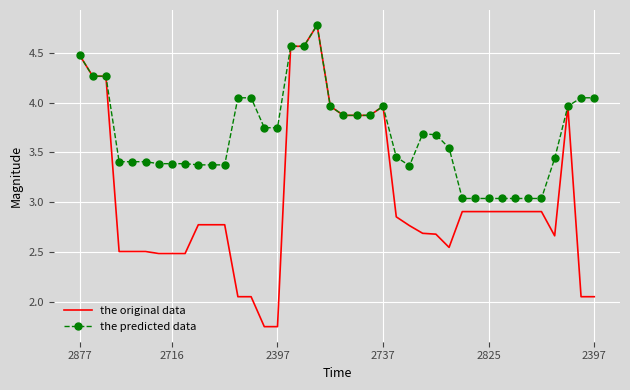

What is the maximum value for the predicted data?

4.8